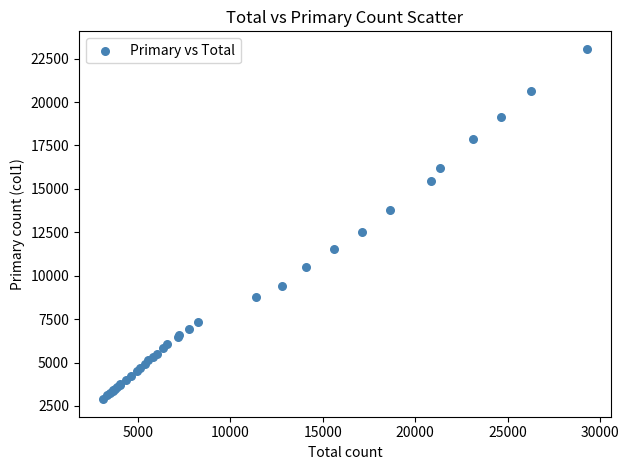

What Y value in the scatter plot is closest to 12976?

12515